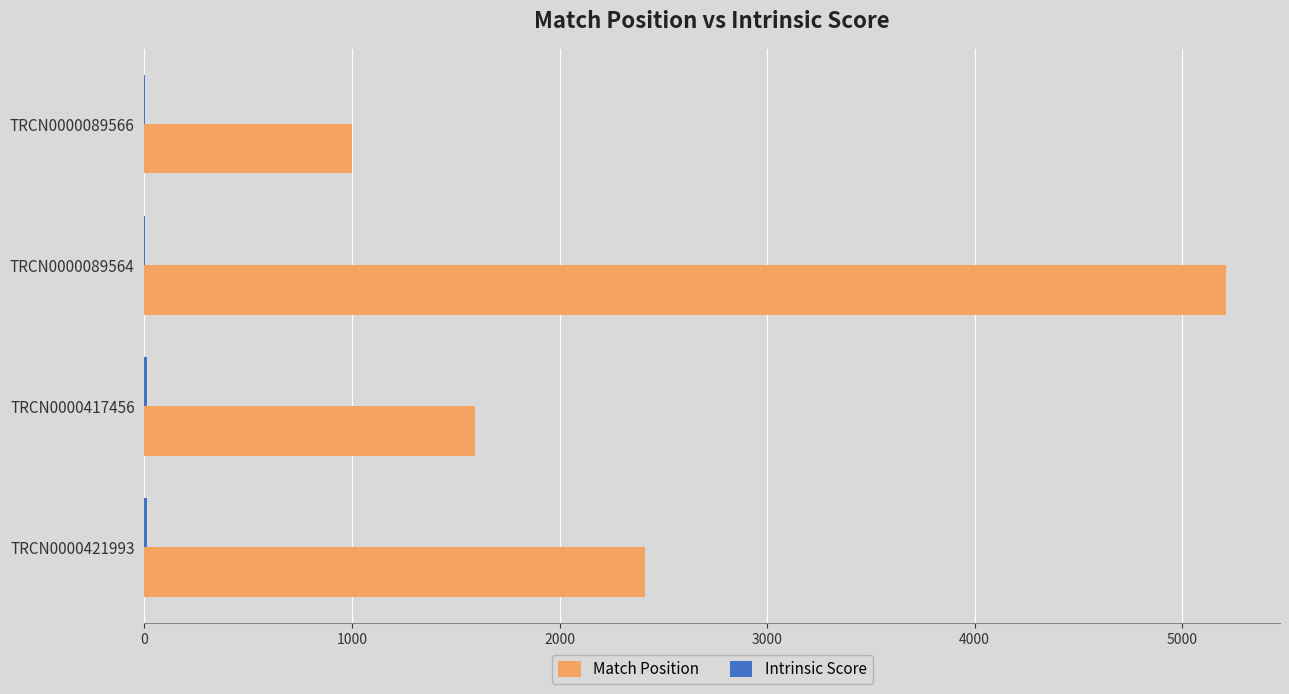

What is the sum of all Match Position values?

10220.0